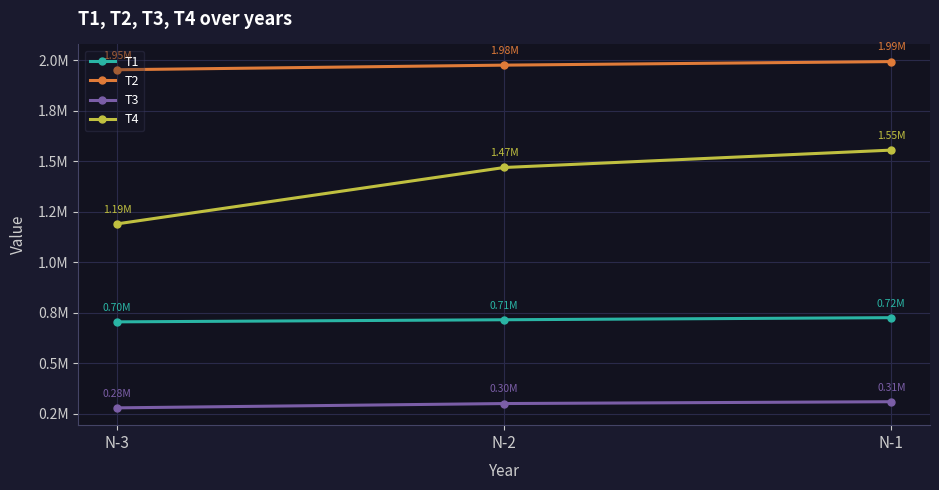

What is the difference between the maximum and second lowest values in the T2 series?

17580